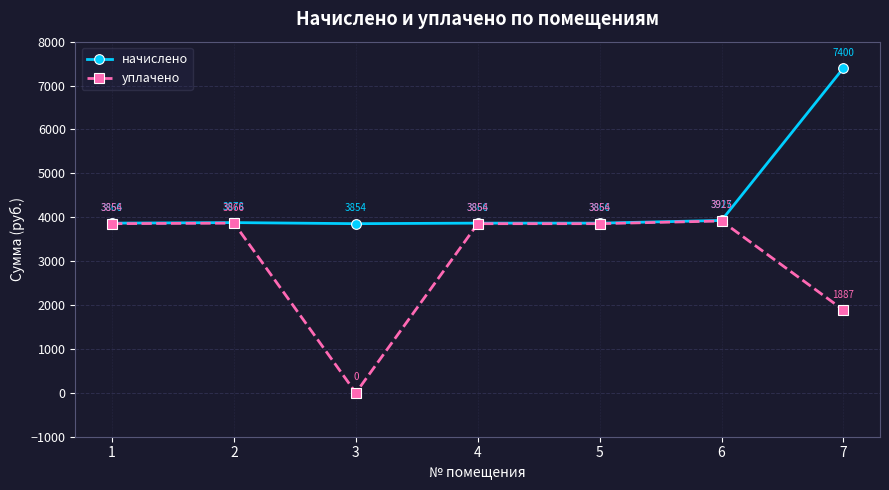

Which series has the widest spread of values?

уплачено